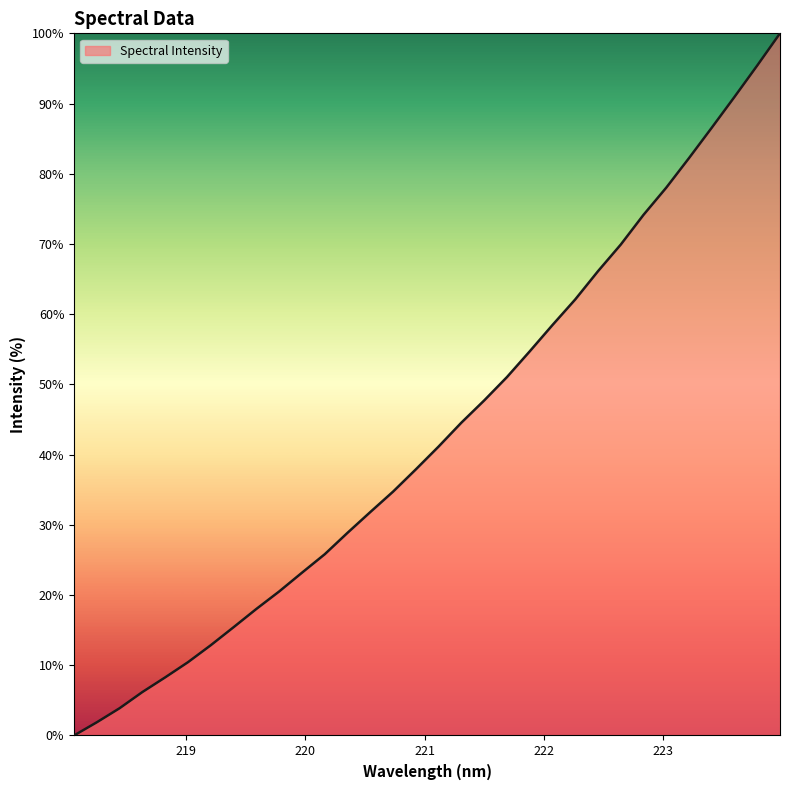

What is the maximum value shown in the chart?

100.0